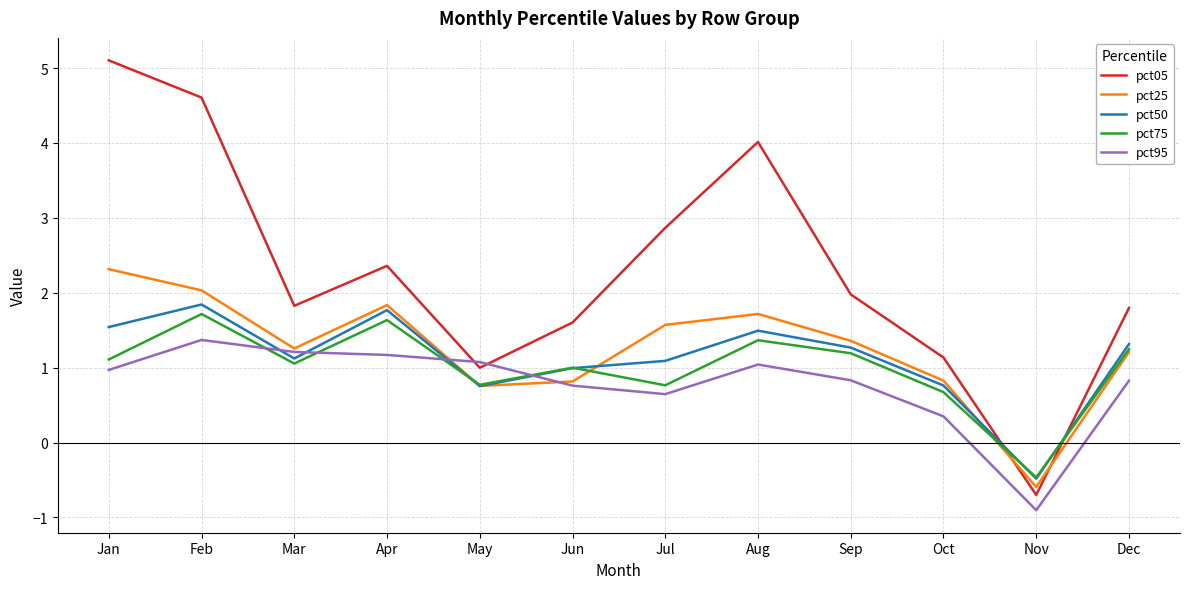

Count the number of categories in the chart.

12